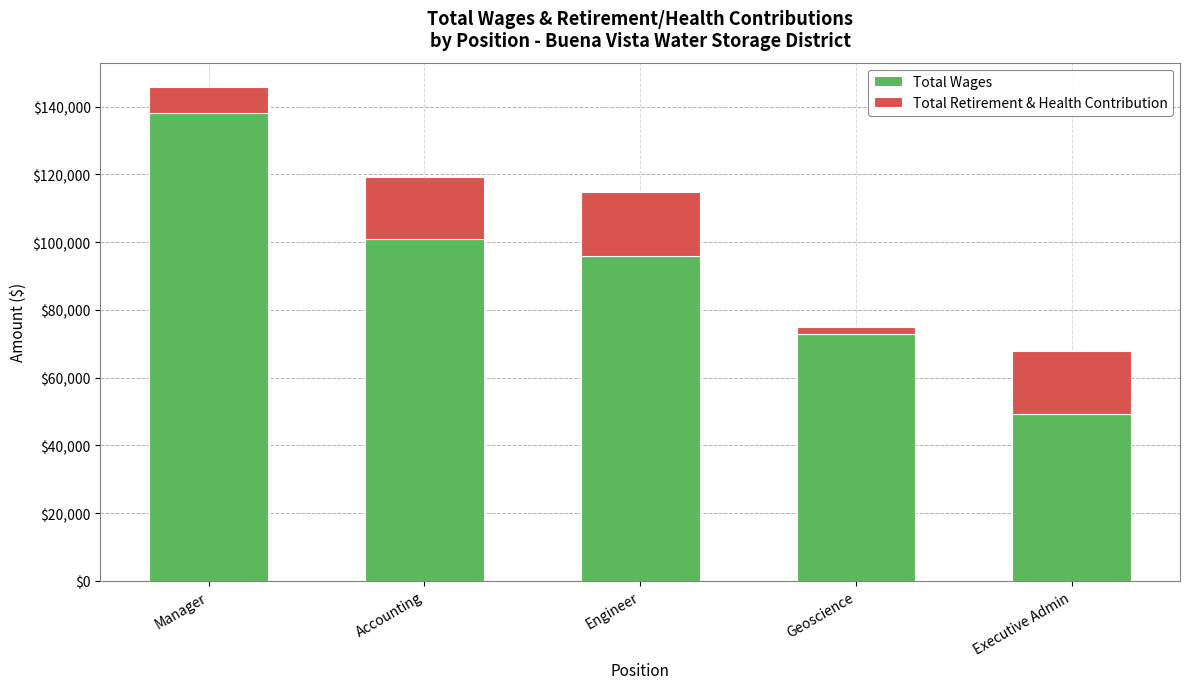

At which label is Total Wages closest to 93646?

Engineer